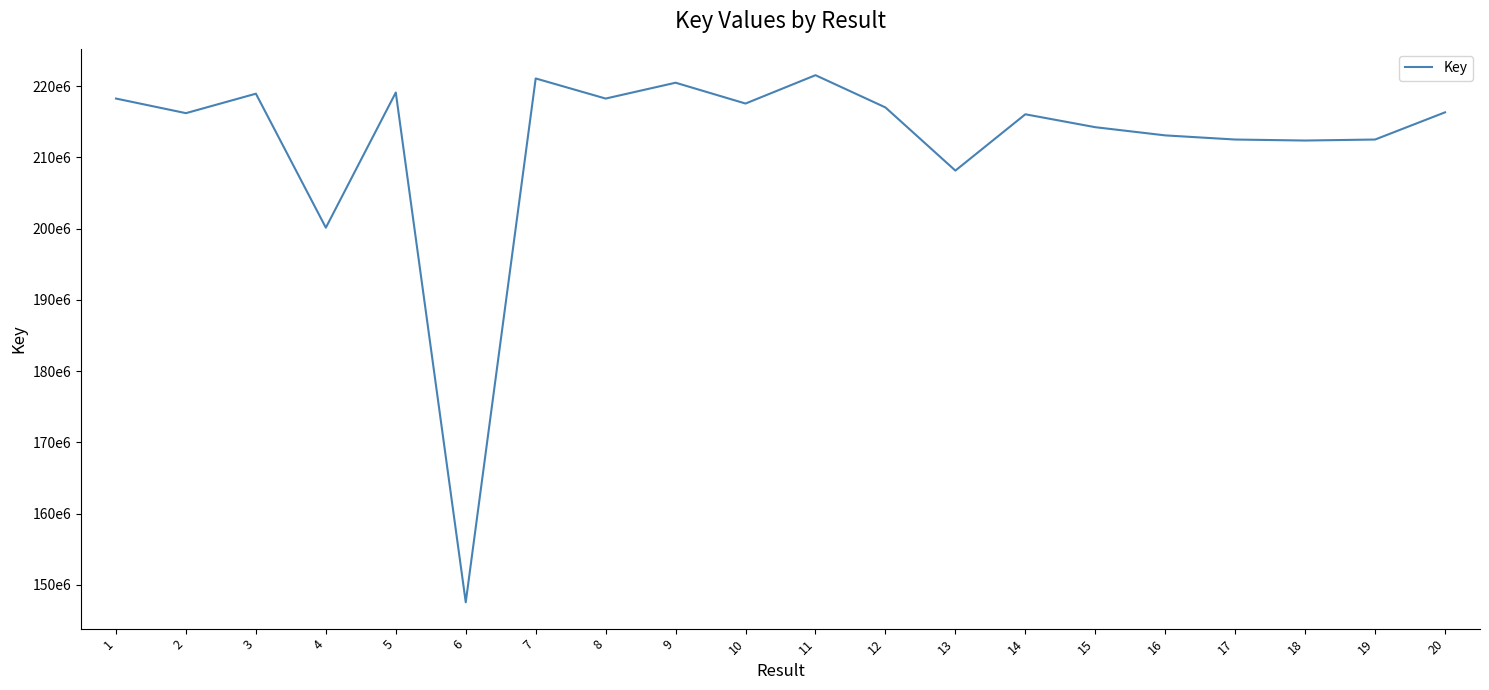

Does the chart have visible grid lines?

No